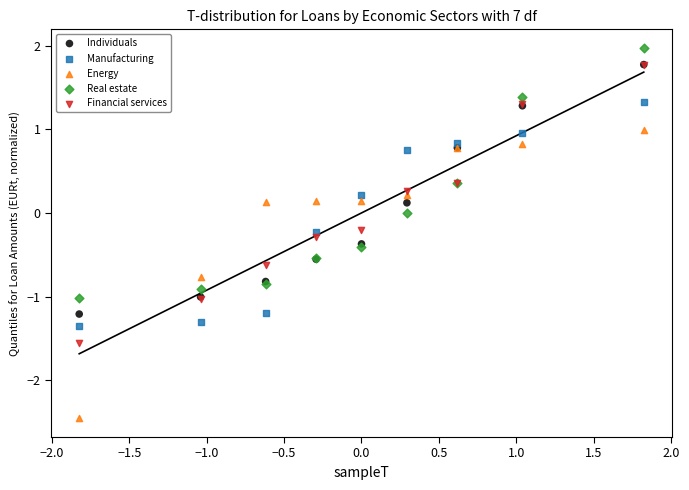

Which series reaches the maximum Y coordinate?

Real estate